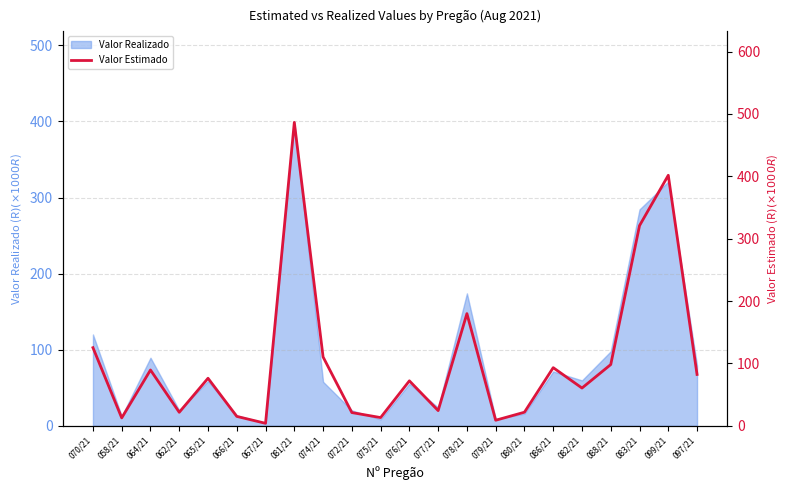

What position from the left is 079/21?

15